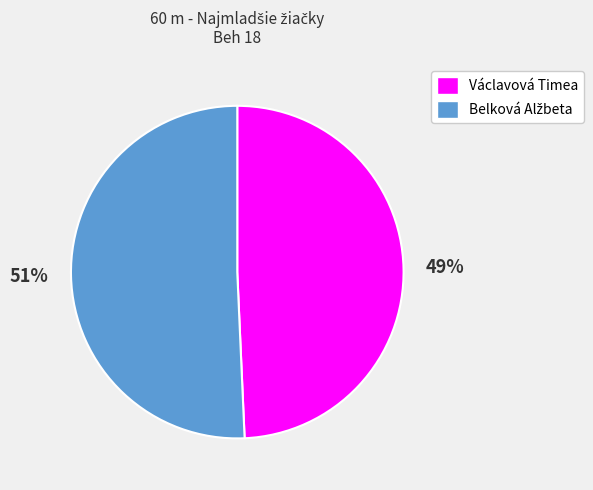

To the nearest percent, what is the average slice percentage?

50%